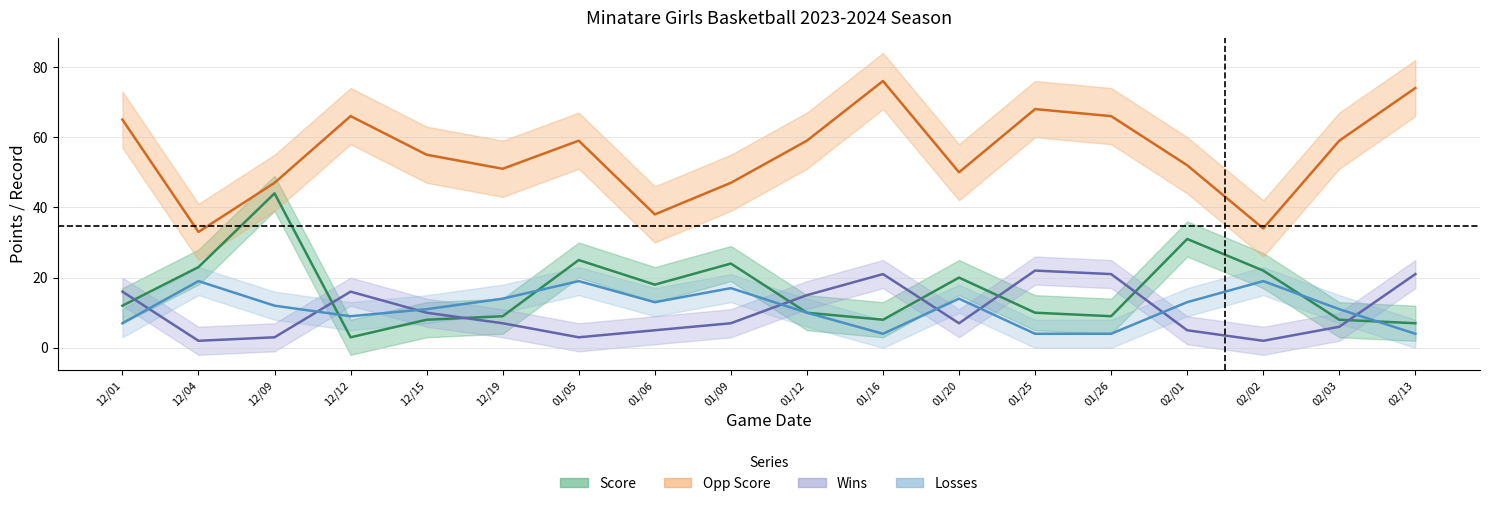

Between 12/15 and 01/20, which is larger?

01/20